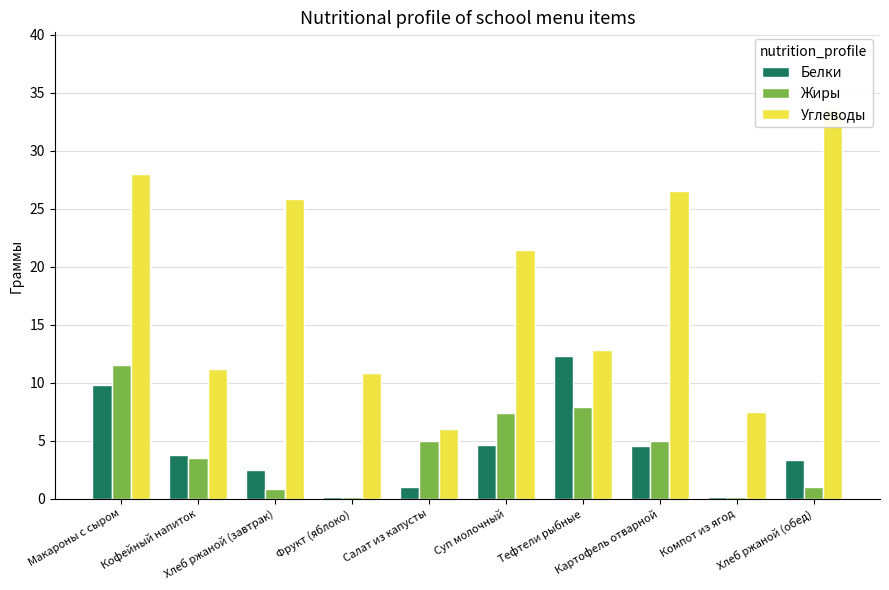

What is the sum of the Белки values at Компот из ягод and Фрукт (яблоко)?

0.2